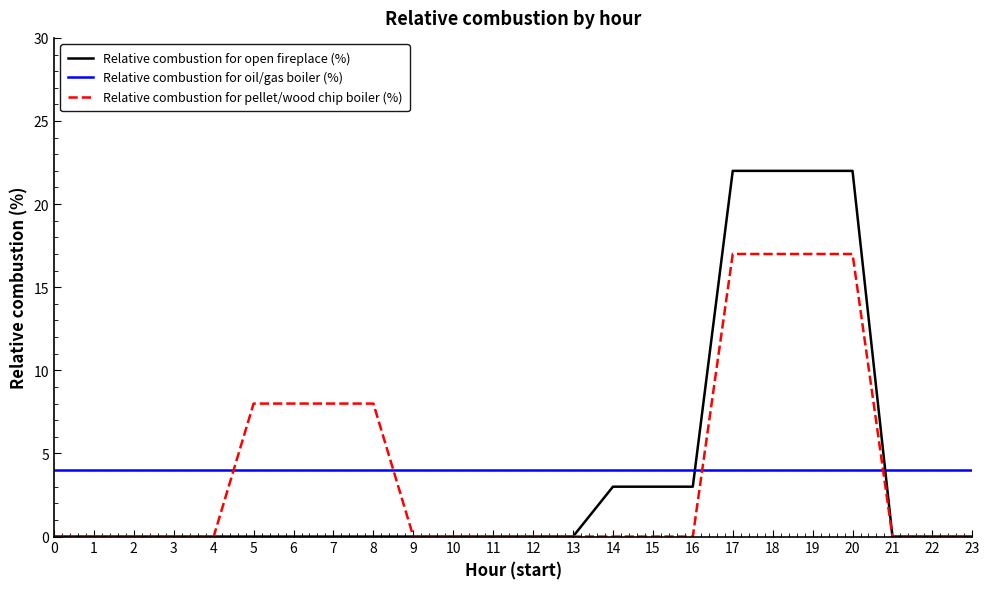

Is the value of Relative combustion for oil/gas boiler (%) at 16 greater than the value of Relative combustion for pellet/wood chip boiler (%) at 3?

Yes